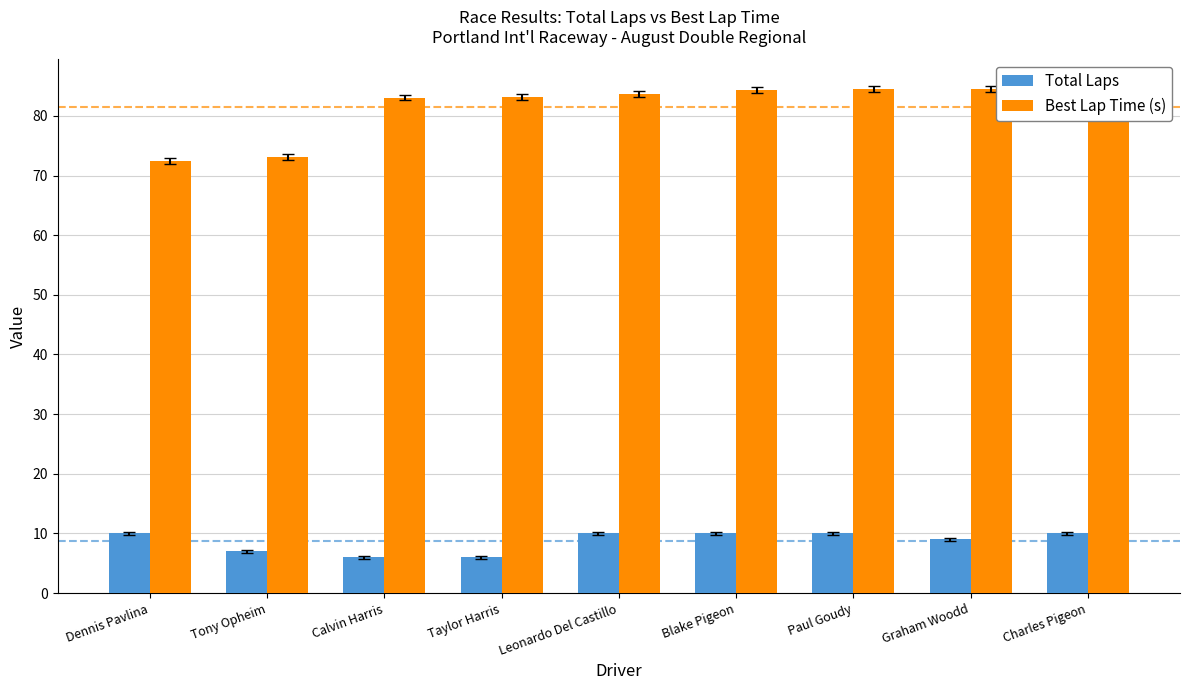

At which category is the sum across all series the highest?

Charles Pigeon